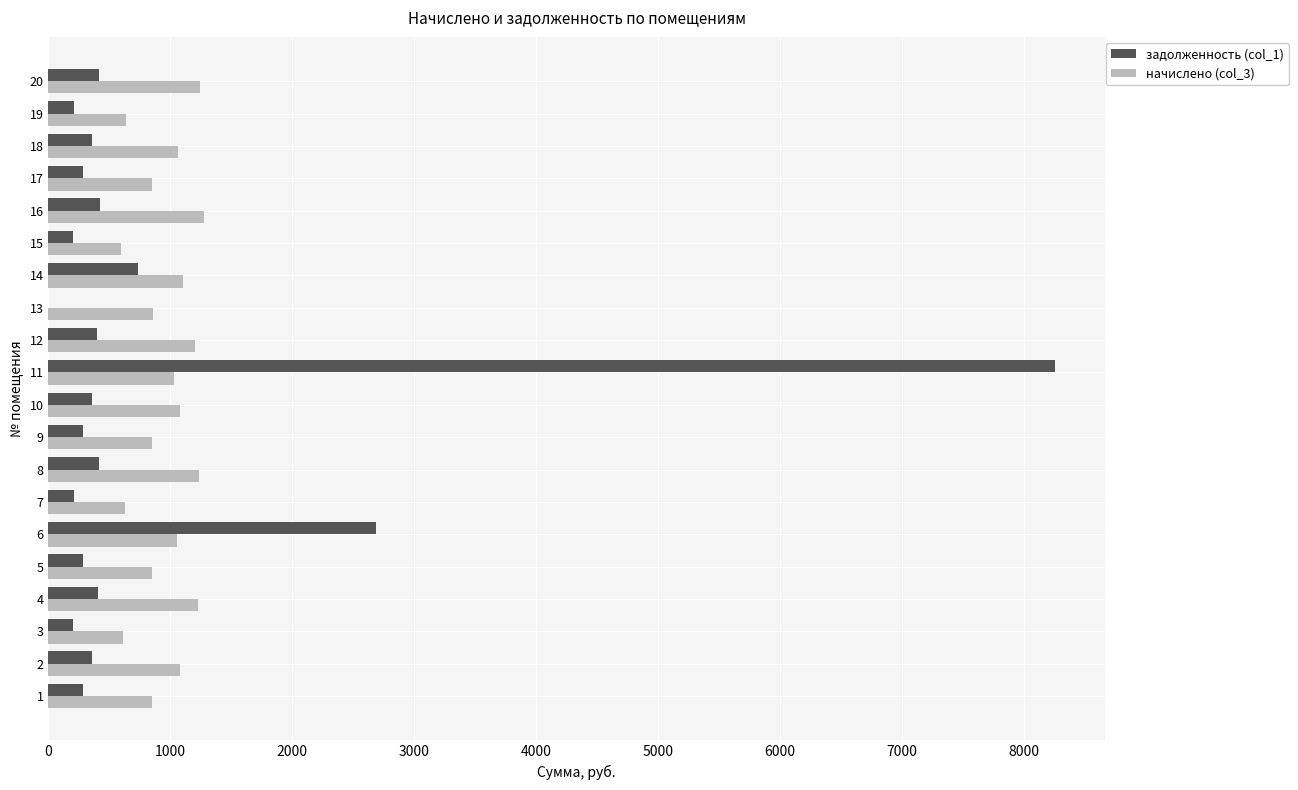

What is the sum of all задолженность (col_1) values?

16762.3